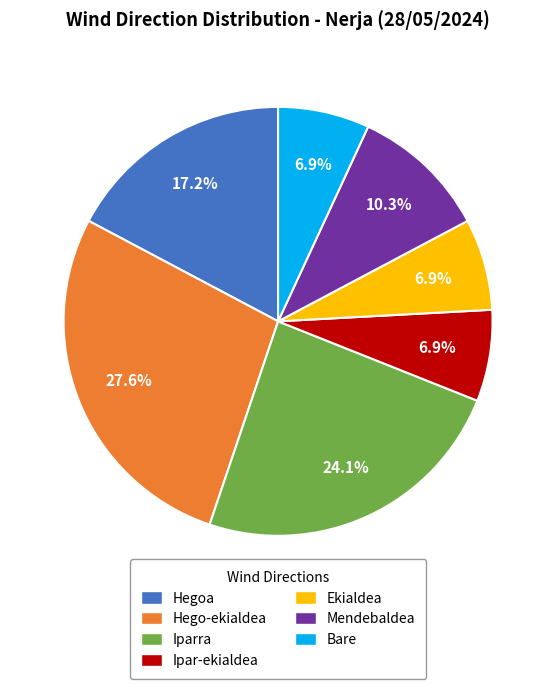

The Hegoa slice represents 17% of the pie. True or false?

True